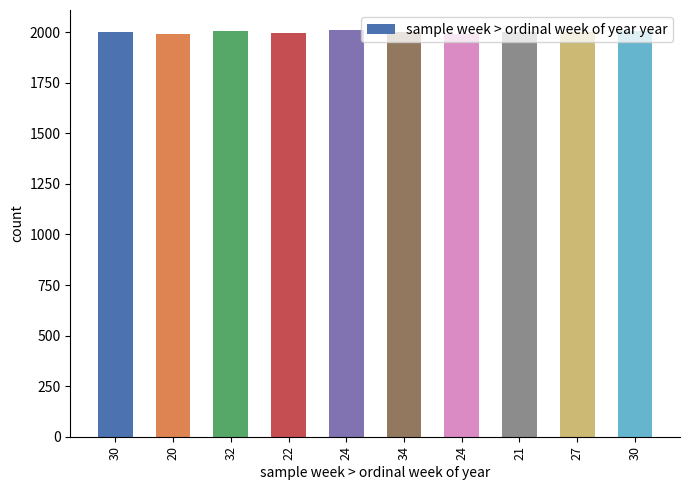

List the labels in order of value, largest first.

24, 32, 30, 27, 34, 30, 21, 22, 24, 20